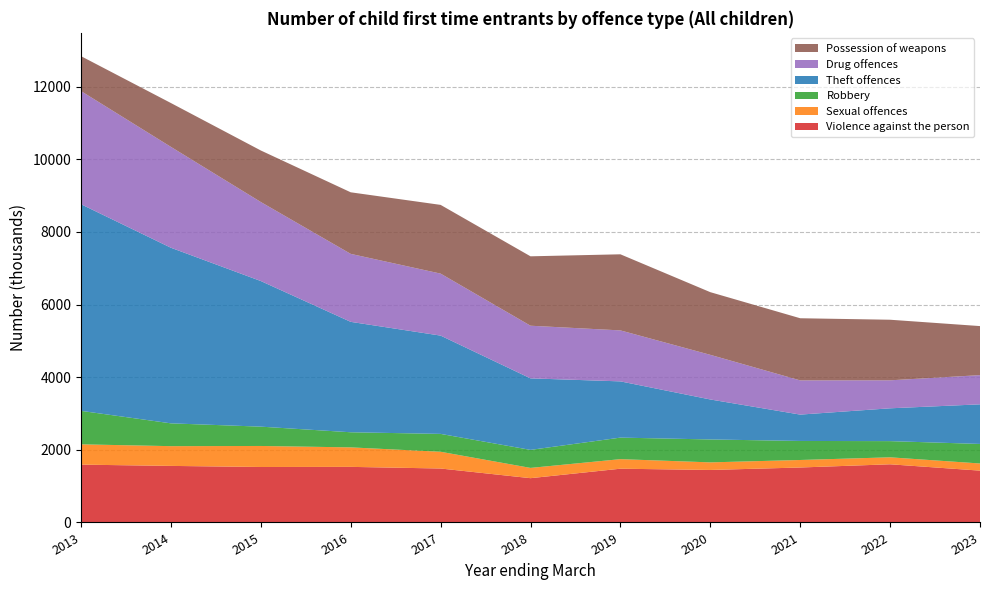

Reading right to left, what are all the values shown in this chart?

Violence against the person: 1426.8	1601.5	1513.0	1445.4	1480.1	1219.2	1485.3	1530.3	1527.0	1557.0	1592.0
Sexual offences: 196.8	191.8	206.8	208.9	262.9	282.7	460.8	536.8	578.7	543.7	558.7
Robbery: 537.8	445.8	523.9	630.9	592.8	495.9	491.9	415.9	531.8	627.8	921.6
Theft offences: 1090.5	903.4	725.6	1100.7	1548.2	1968.9	2705.8	3039.4	4008.5	4833.9	5687.5
Drug offences: 803.7	770.6	941.6	1228.6	1403.2	1449.2	1706.4	1871.2	2174.8	2776.3	3115.0
Possession of weapons: 1350.3	1667.6	1710.8	1725.2	2094.9	1910.7	1892.0	1695.0	1419.0	1207.3	961.4